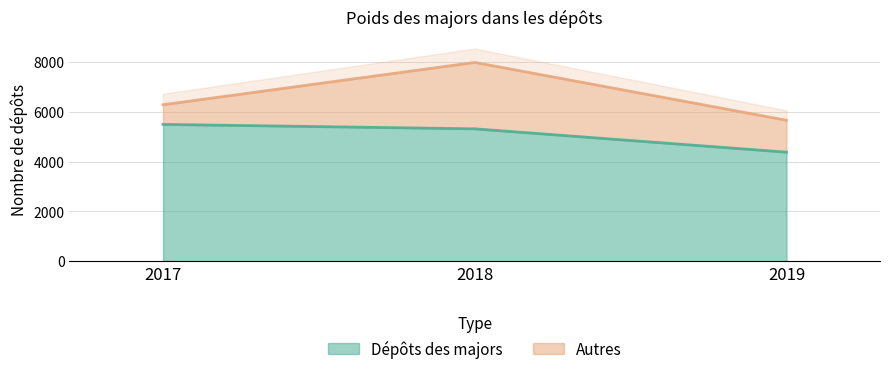

Is it true that Dépôts des majors equals 5493 at 2017?

True